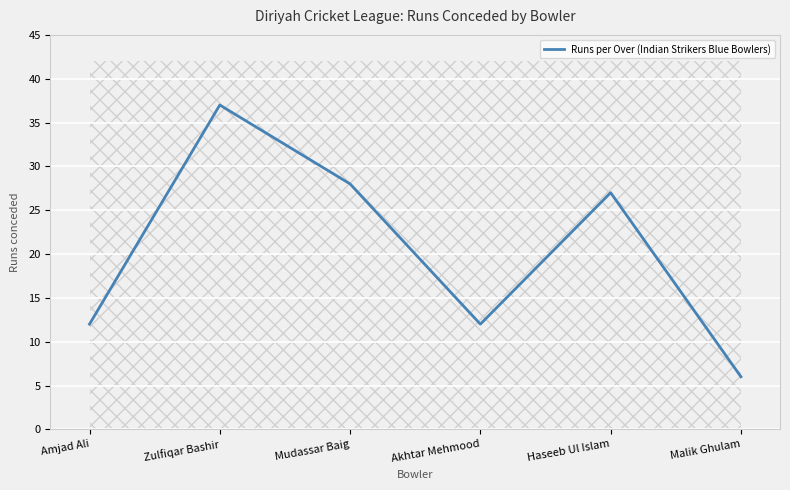

The value at Haseeb Ul Islam is 14. True or false?

False